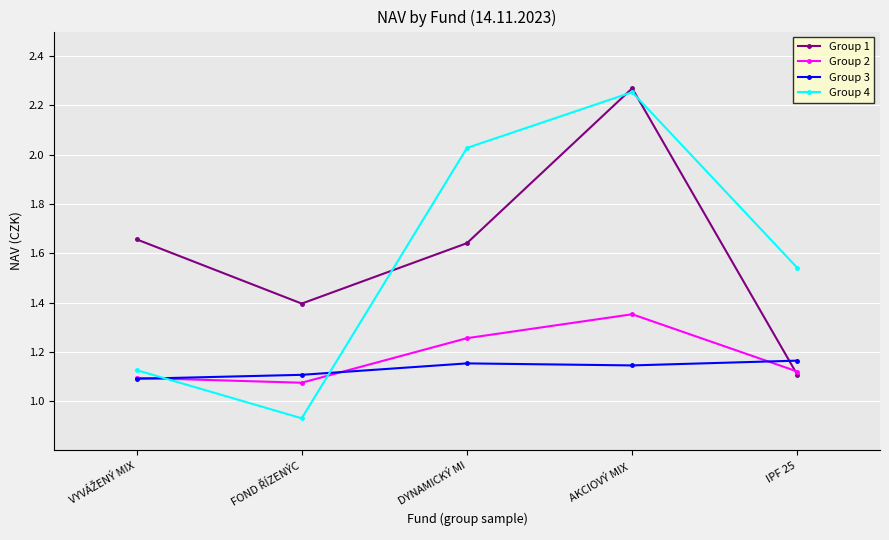

True or false: Group 2 has a value of 1.4 at AKCIOVÝ MIX .

True